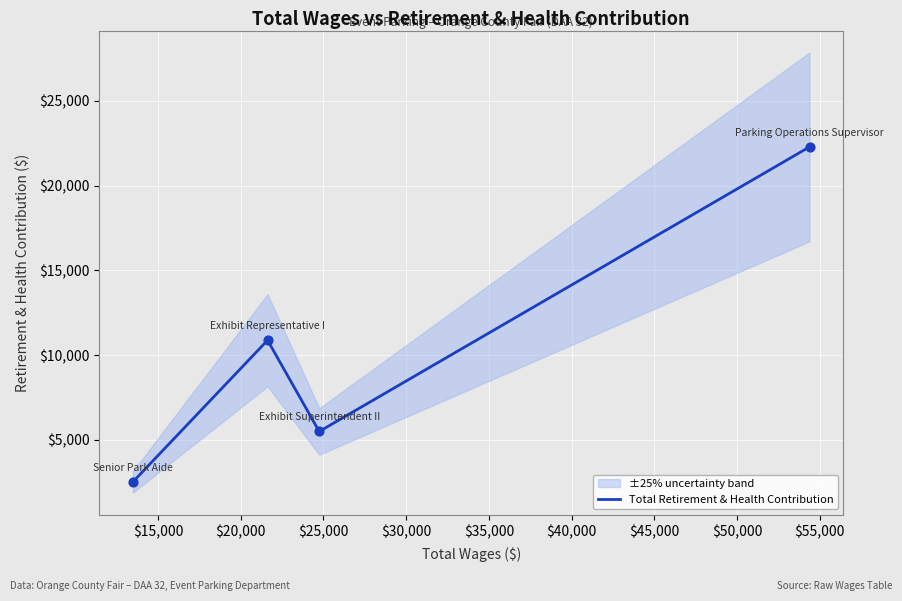

In Total Retirement & Health Contribution, how many points are lower than both neighbors (excluding endpoints)?

1